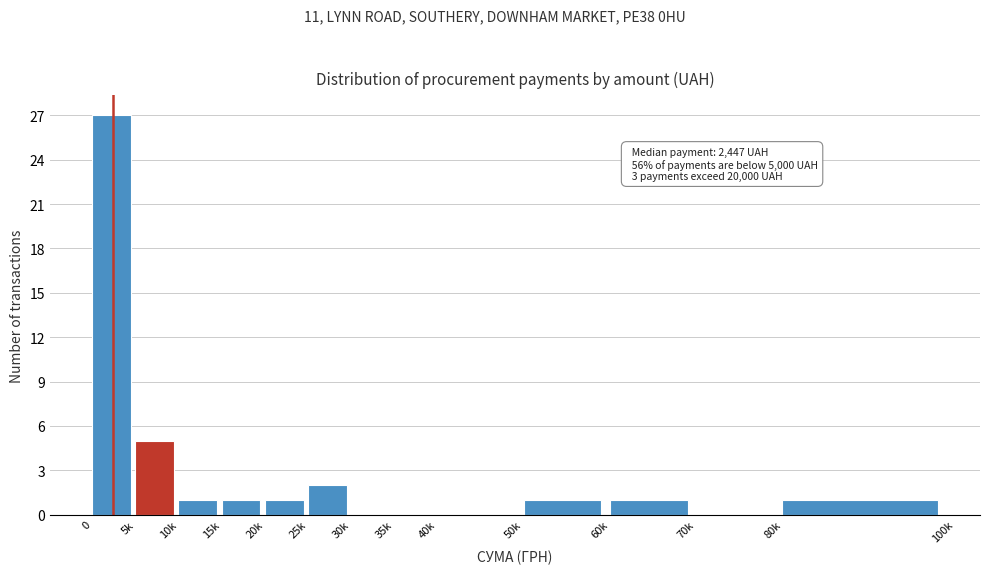

Reading left to right, list all the values displayed in this chart.

0=27	5k=5	10k=1	15k=1	20k=1	25k=2	30k=0	35k=0	40k=0	50k=1	60k=1	70k=0	80k=1